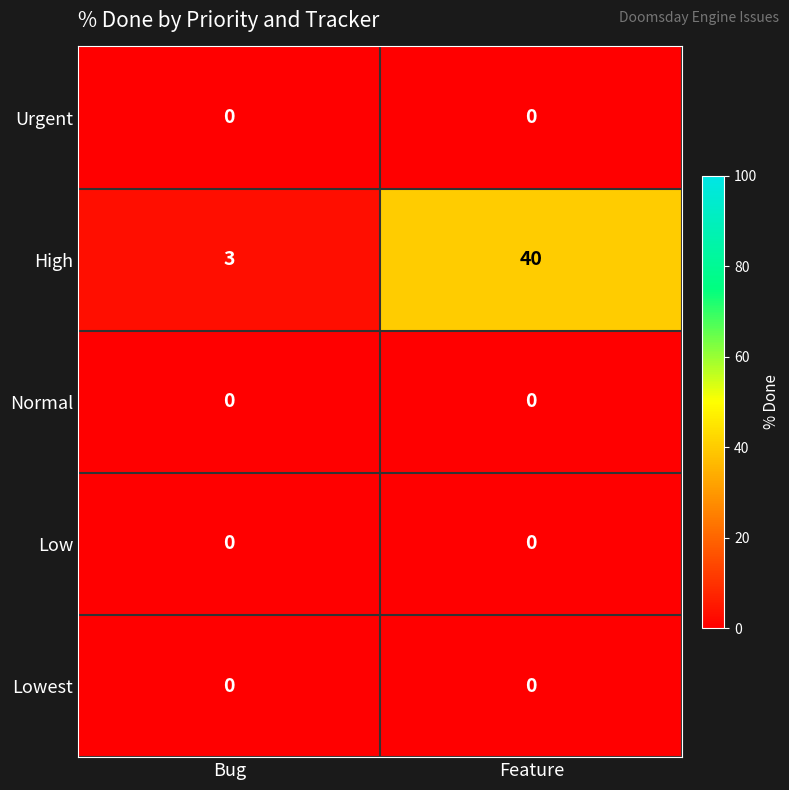

Reading right to left, transcribe all the data shown in this chart.

Urgent: Feature=0	Bug=0
High: Feature=40	Bug=3
Normal: Feature=0	Bug=0
Low: Feature=0	Bug=0
Lowest: Feature=0	Bug=0